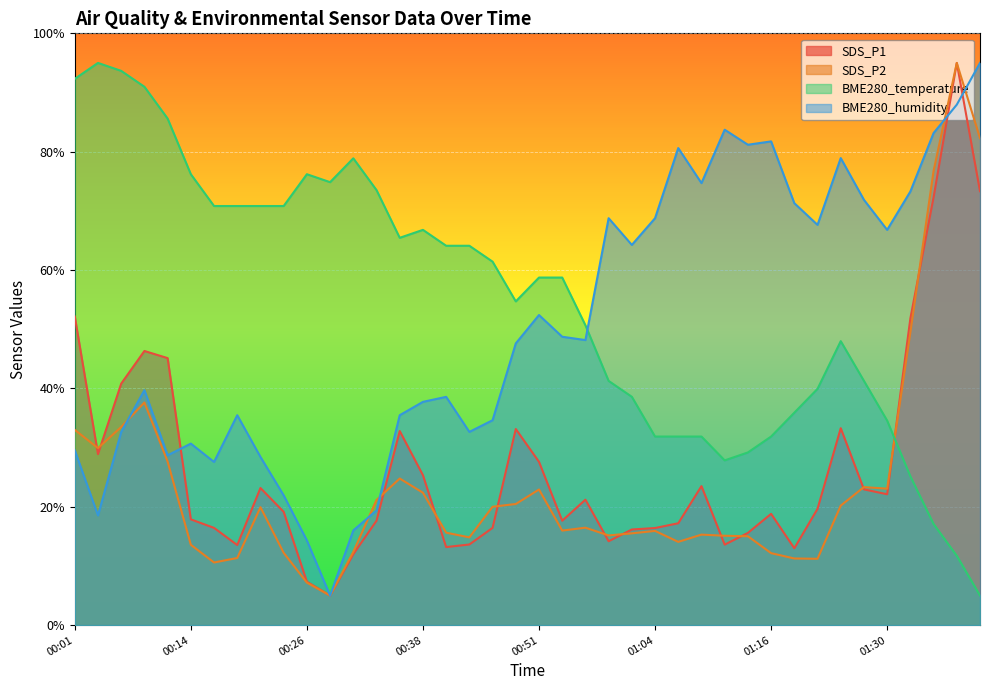

Which series changed the most between 00:59 and 01:11?

BME280_humidity